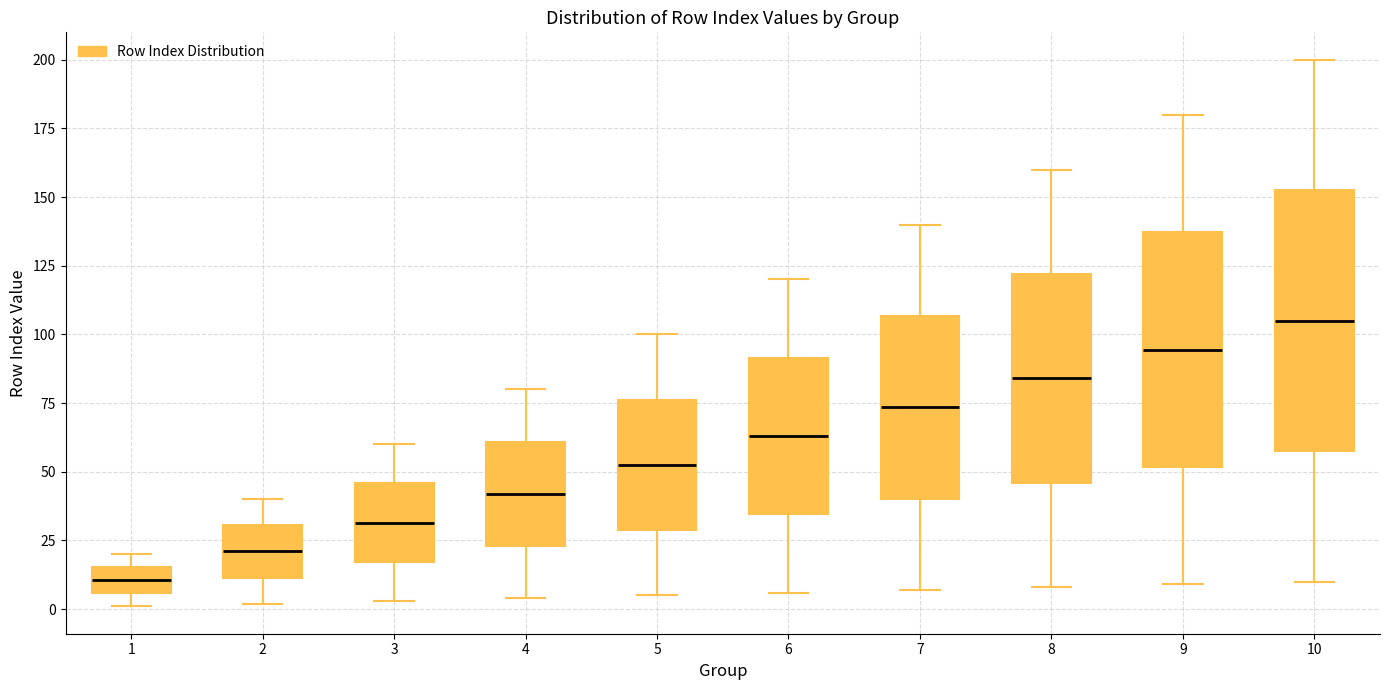

Comparing the boxes themselves (not the whiskers), which one is the tallest?

10